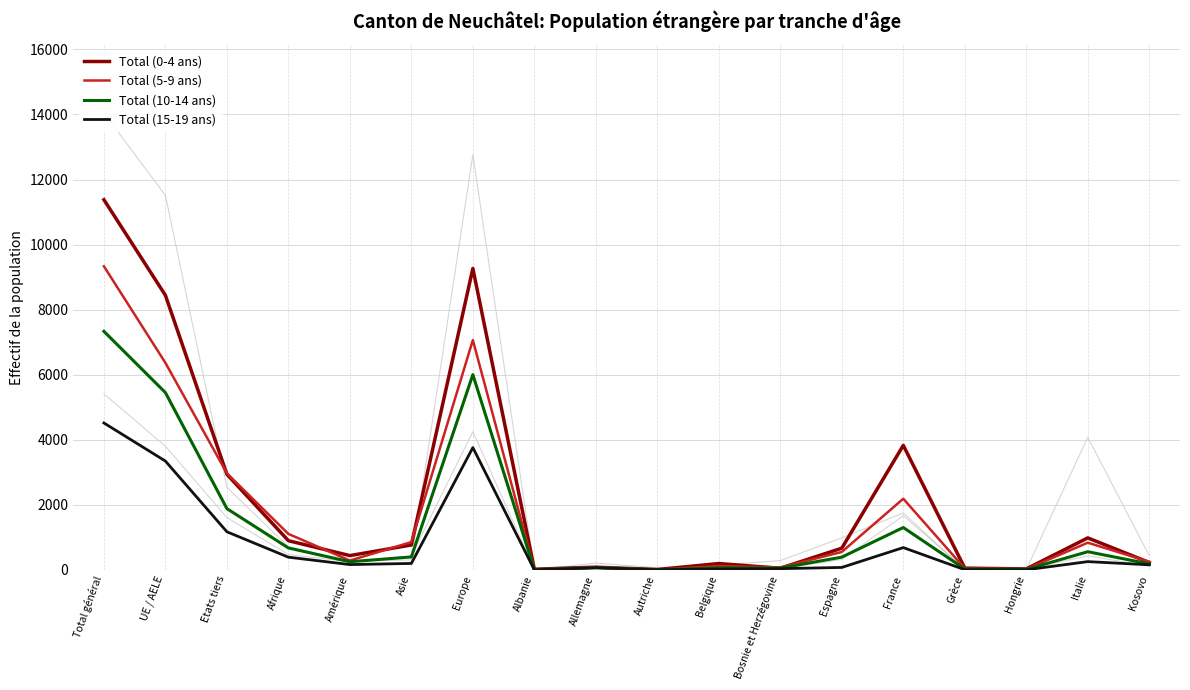

How many values in the Total (0-4 ans) series exceed 667?

8